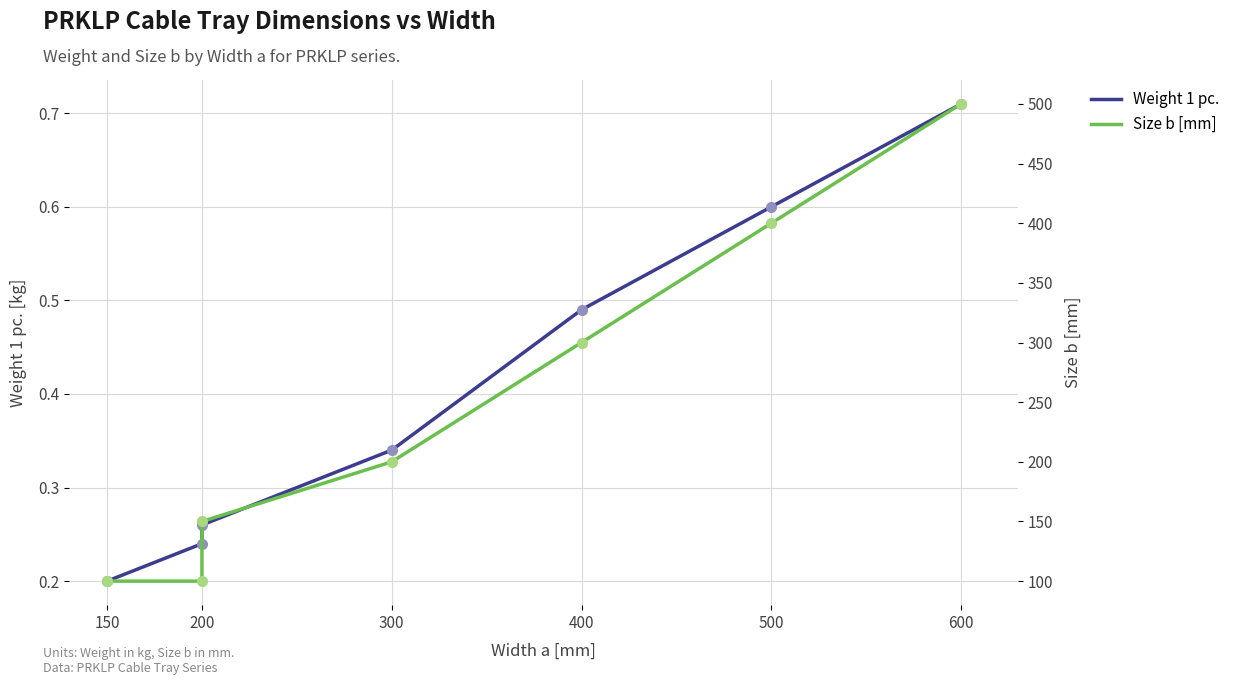

What is the greatest value displayed?

500.0